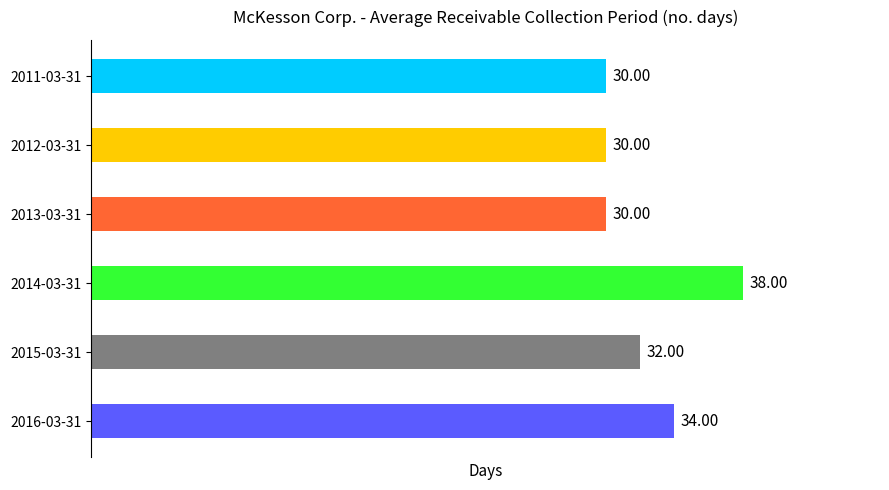

What is the difference between the second highest and second lowest values?

4